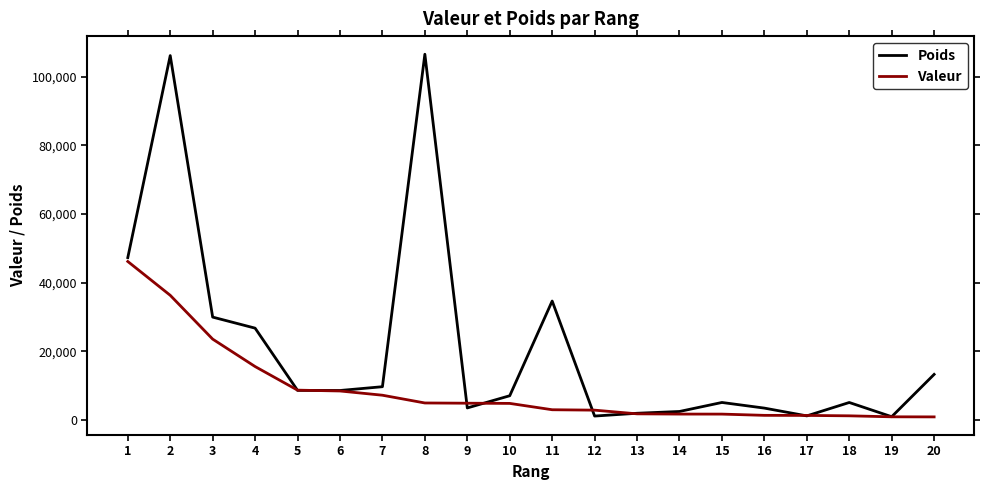

List the series in order of their peak value, highest first.

Poids, Valeur